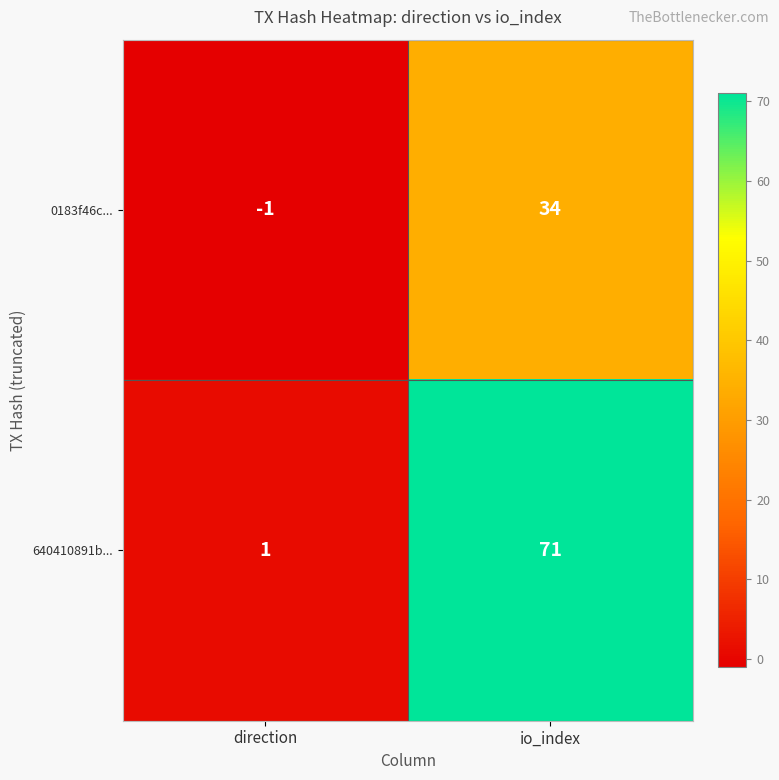

The 0183f46c... series shows -2 at direction. True or false?

False